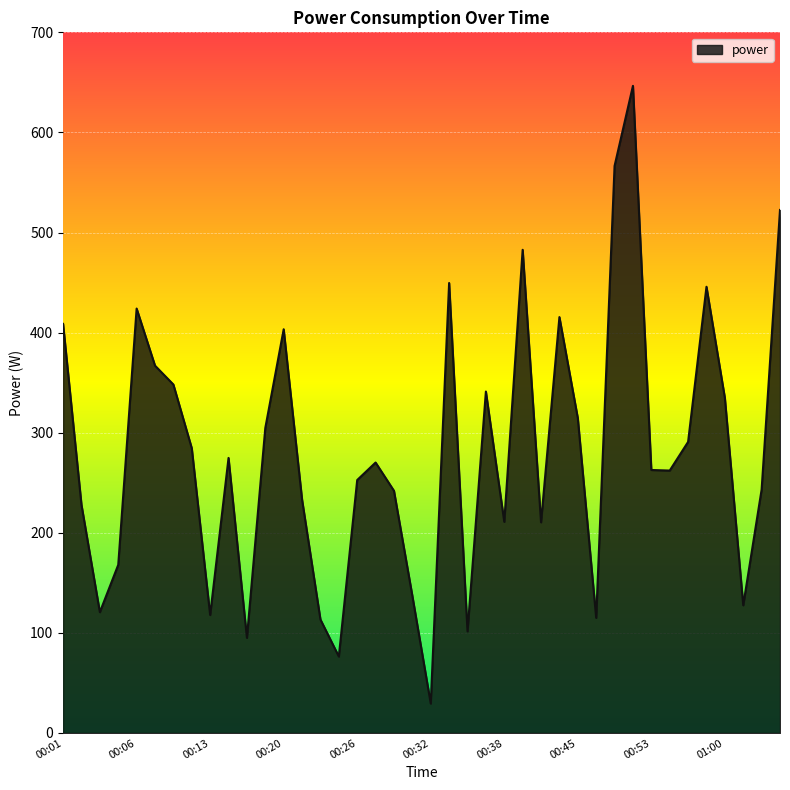

What is the maximum value shown in the chart?

646.5